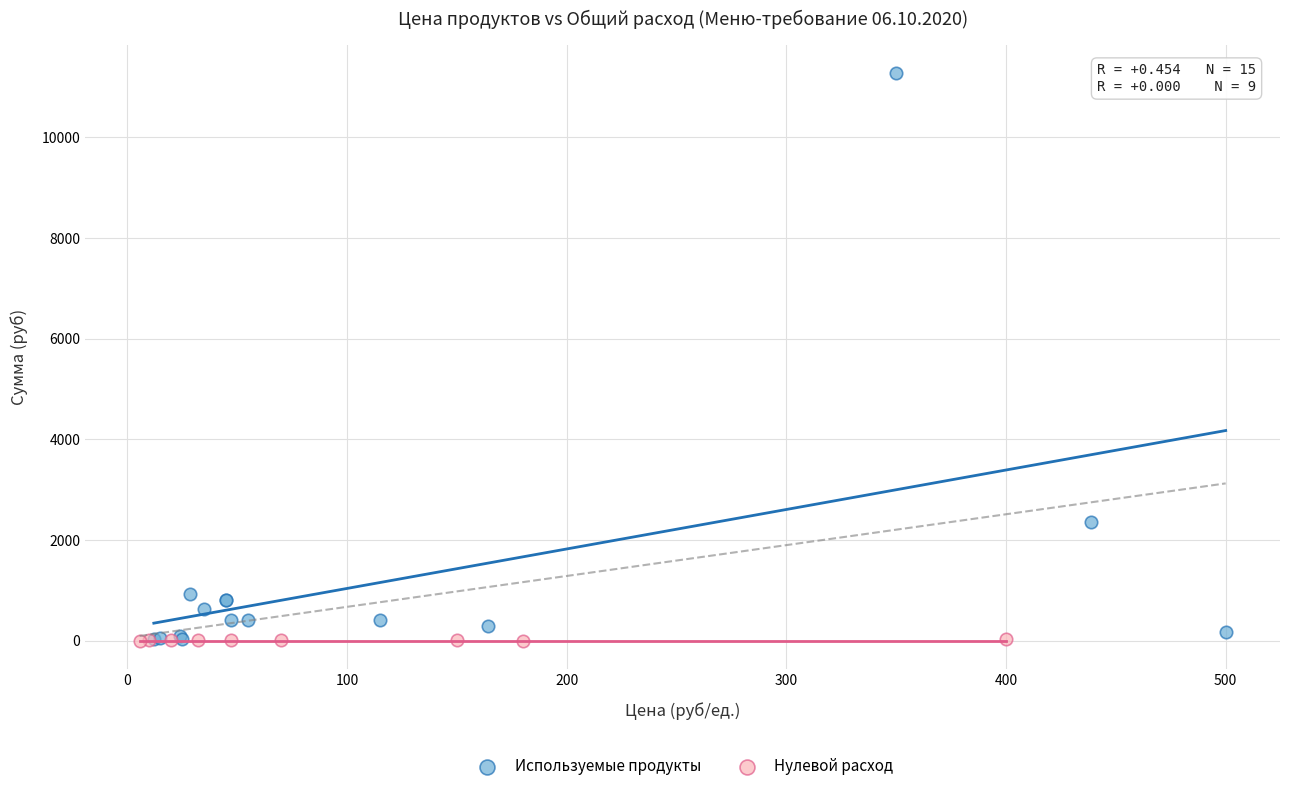

Which series reaches the maximum Y coordinate?

Используемые продукты